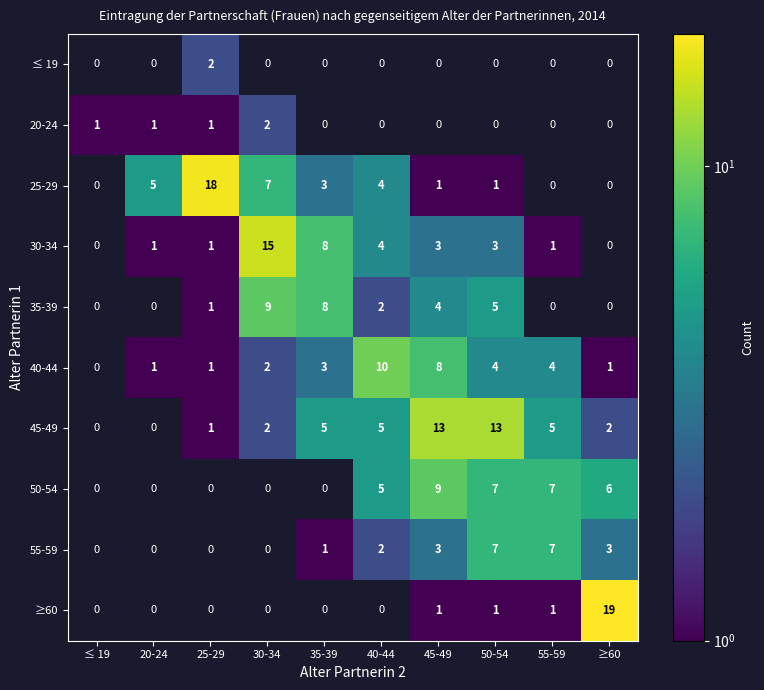

The 45-49 series shows 2 at 30-34. True or false?

True